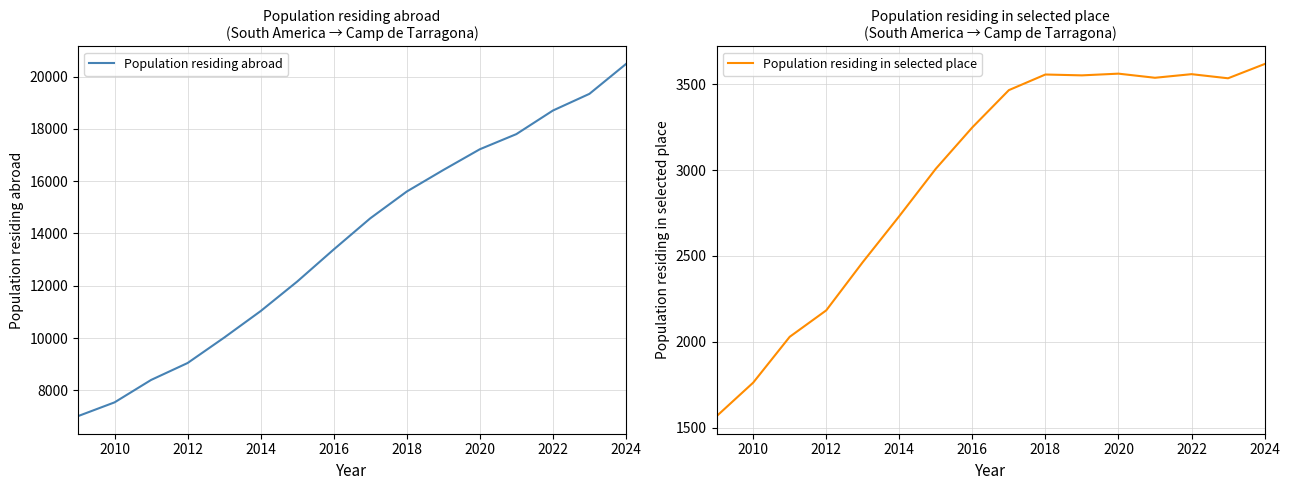

The value of Population residing abroad at 2016 is 20077. True or false?

False